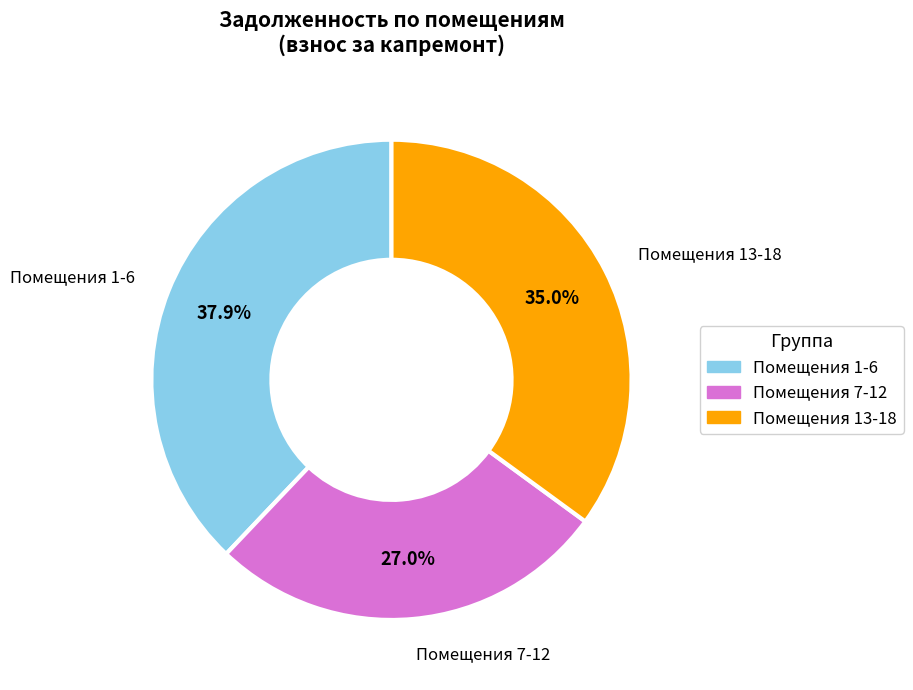

Does any single category account for the majority?

No